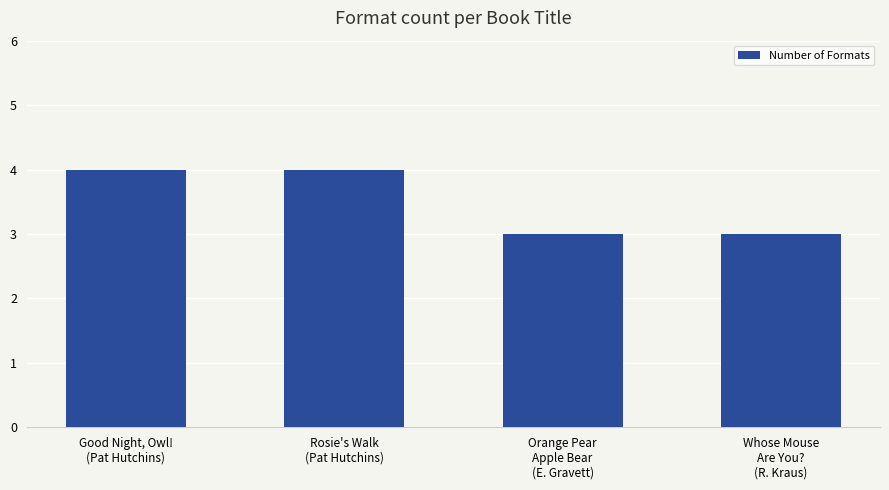

What is the change in value from Good Night, Owl!
(Pat Hutchins) to Orange Pear
Apple Bear
(E. Gravett)?

-1